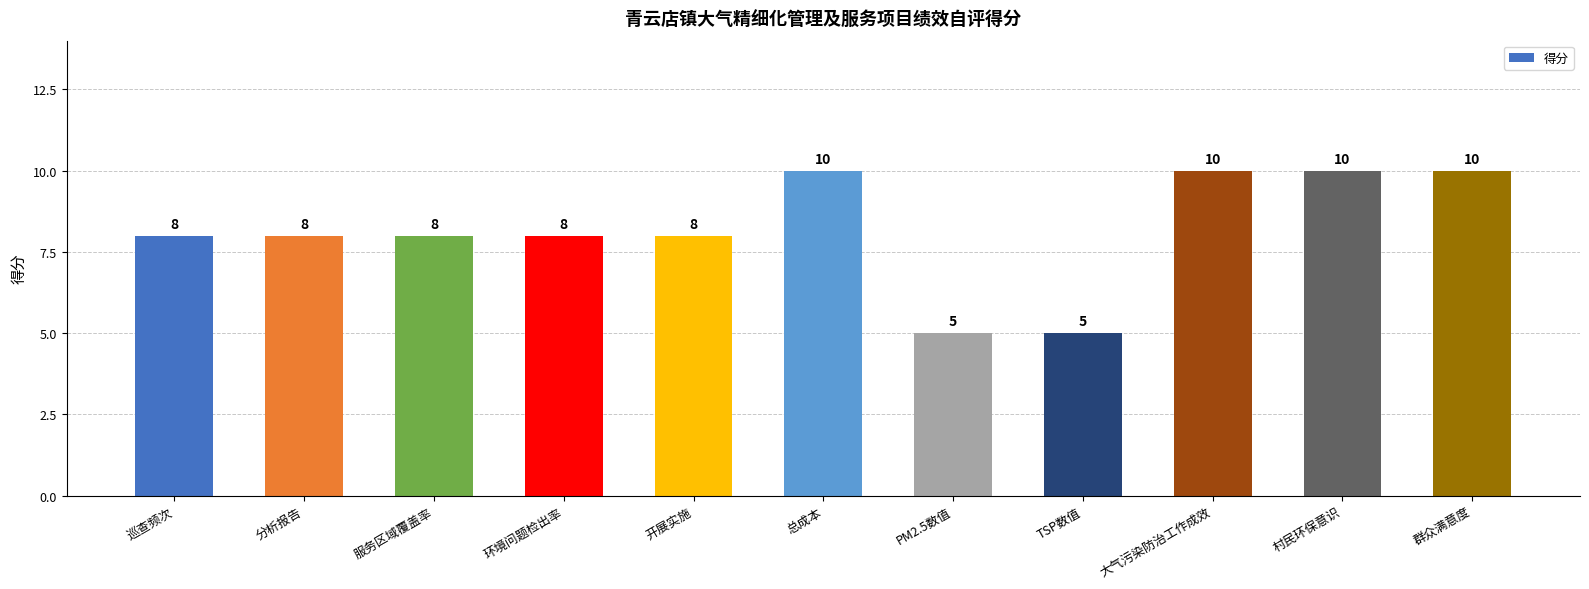

What is the value of the 10th bar from the left?

10